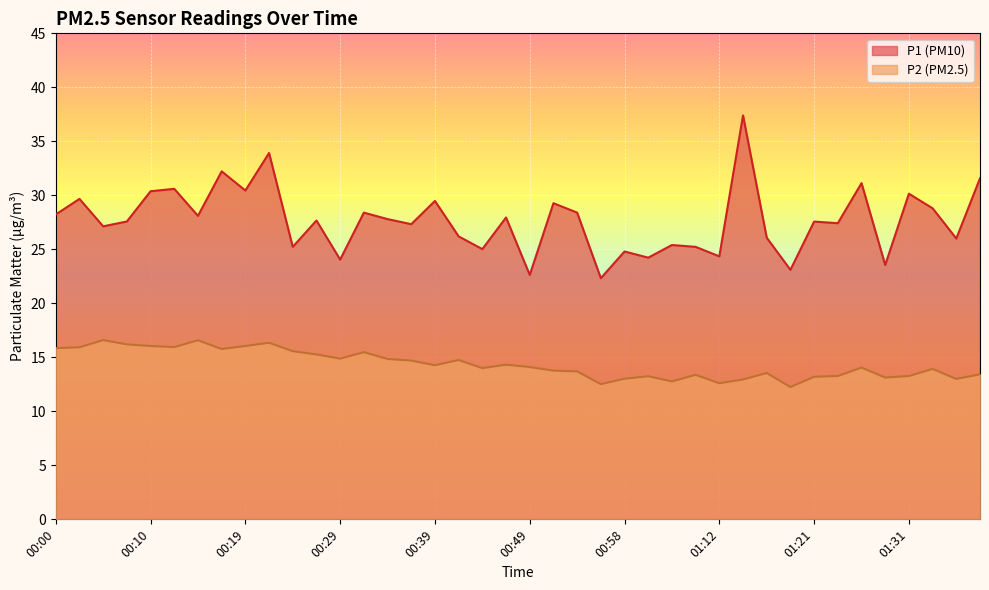

What is the difference between the P2 values at 00:22 and 01:14?

3.4